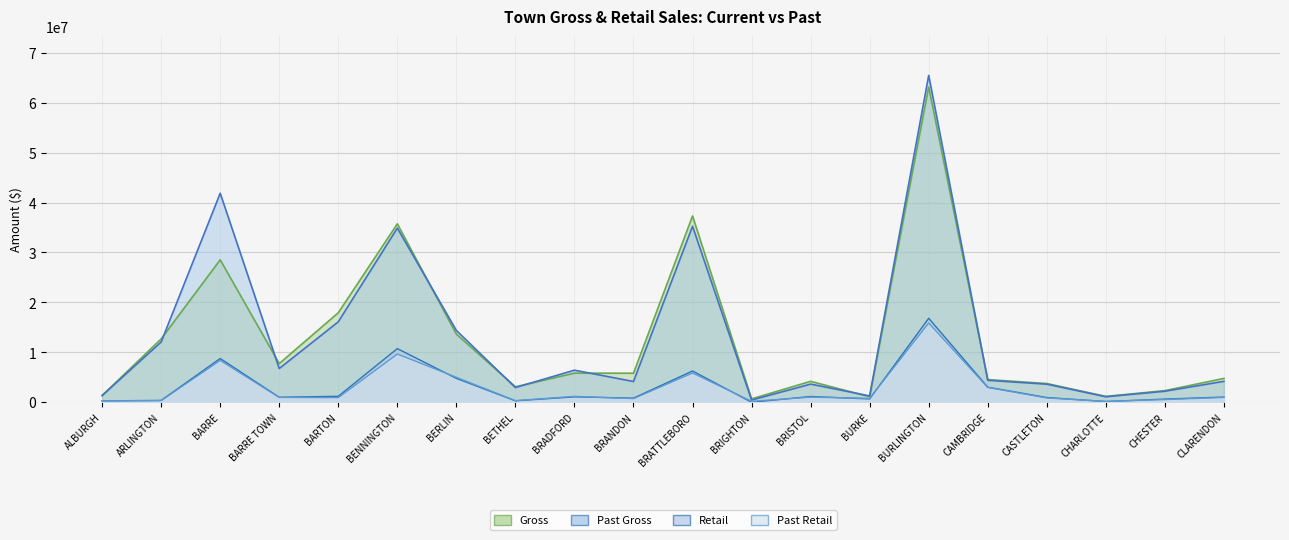

Which category has the highest value in the Past Gross series?

BURLINGTON